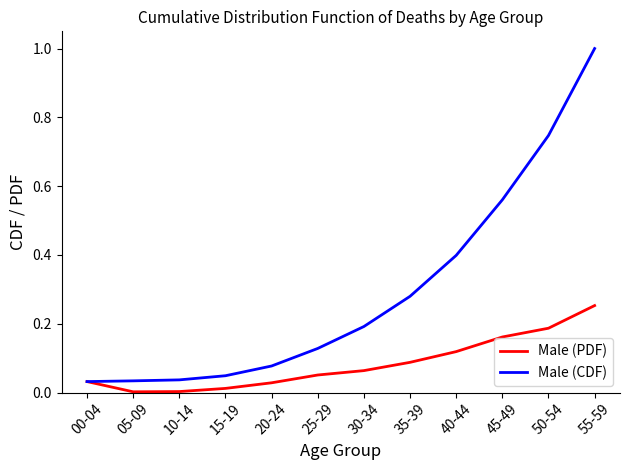

What are all the series names shown in the legend?

Male (PDF), Male (CDF)